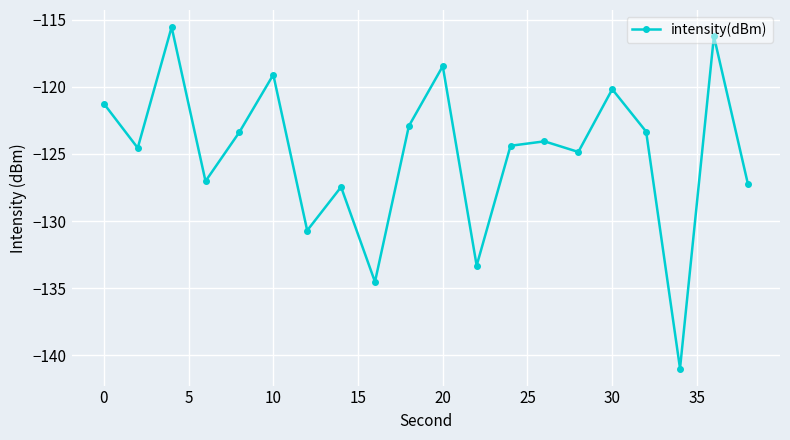

What is the sum of all values?

-2499.5